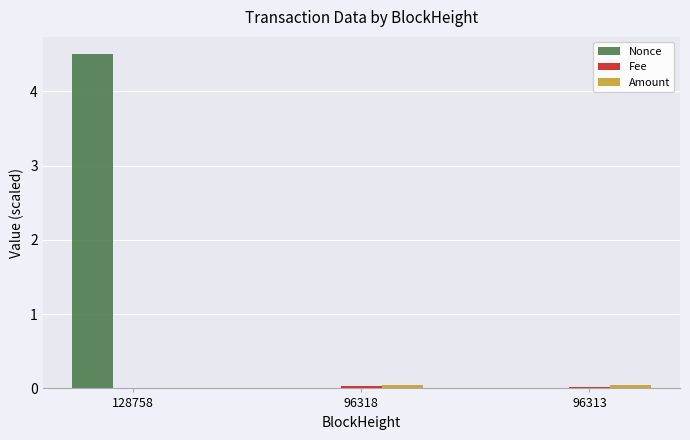

At which category is the sum across all series the highest?

128758